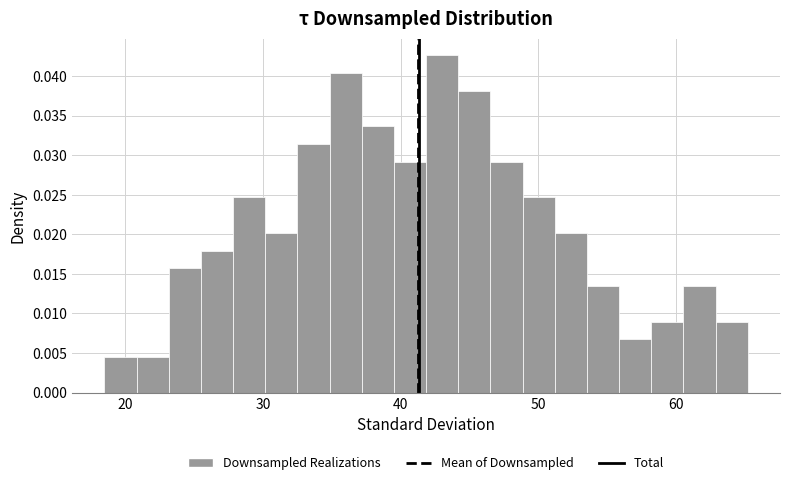

Around what value on the x-axis is the tallest bar? Give the approximate position of its centre, as read against the axis.

43